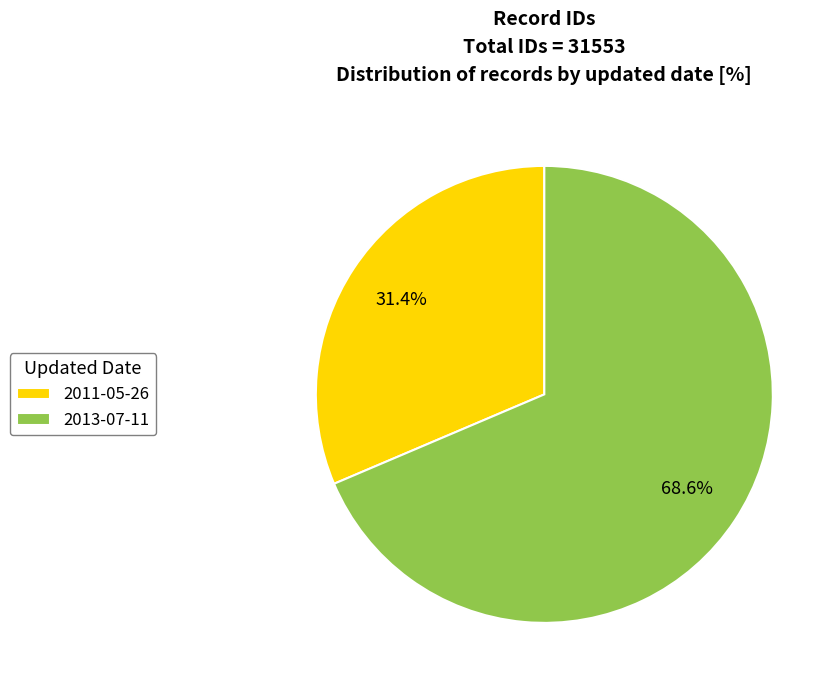

Between 2011-05-26 and 2013-07-11, which is larger?

2013-07-11